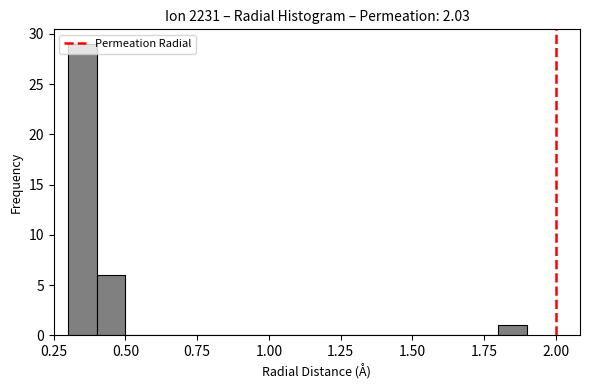

Read against the x-axis, roughly where is the centre of the tallest bar?

0.35